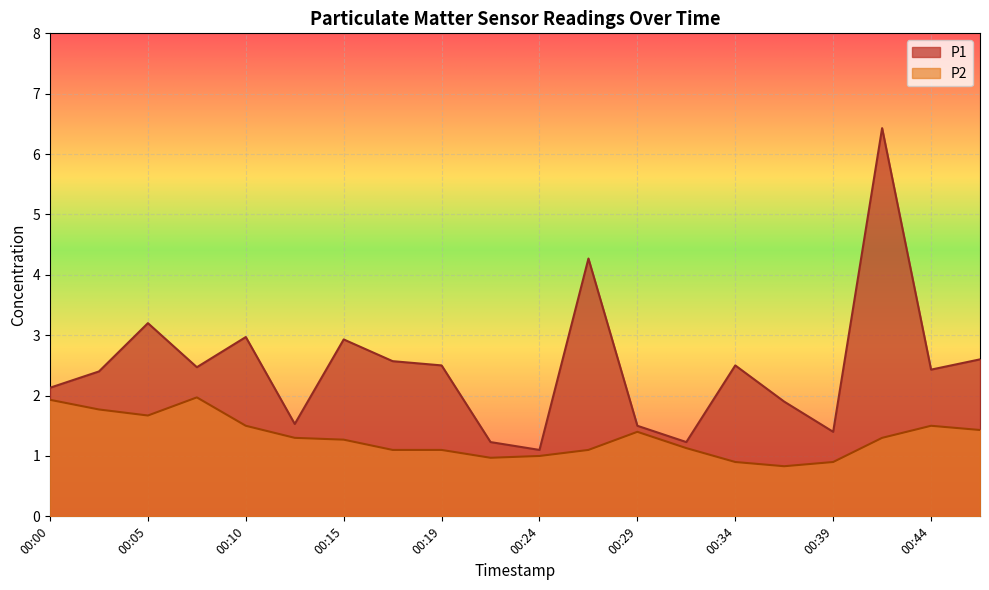

What is the difference between the maximum and second lowest values in the P2 series?

1.1